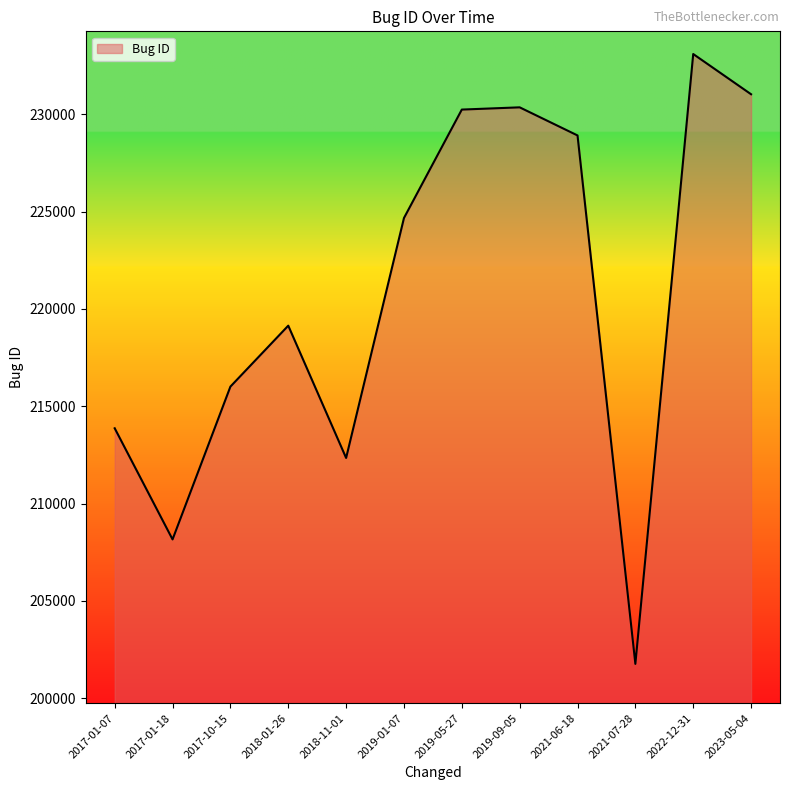

What is the minimum value shown in the chart?

201763